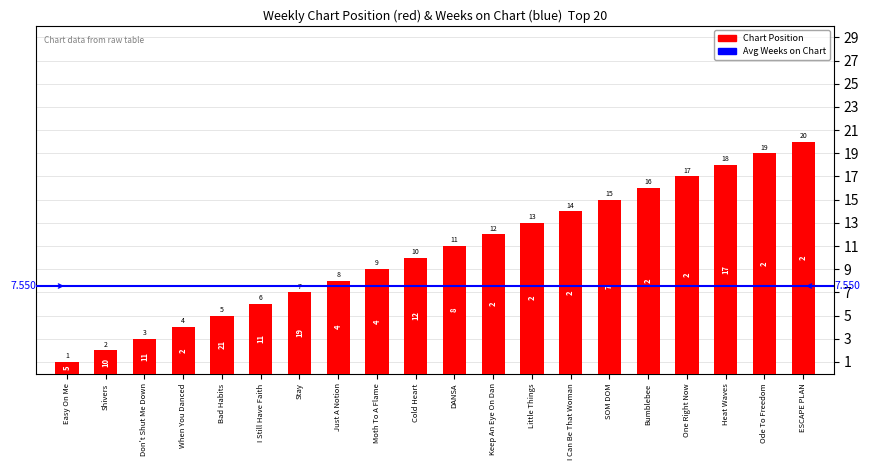

At which category does the chart reach its minimum across all series?

Easy On Me